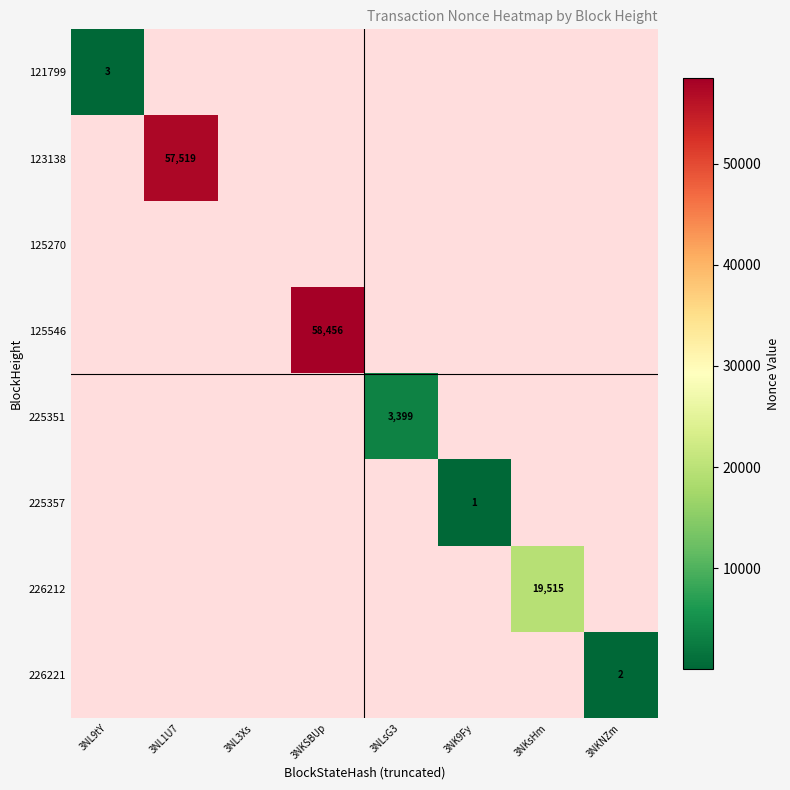

Is it true that 225357 equals 1 at 3NK9Fy?

True